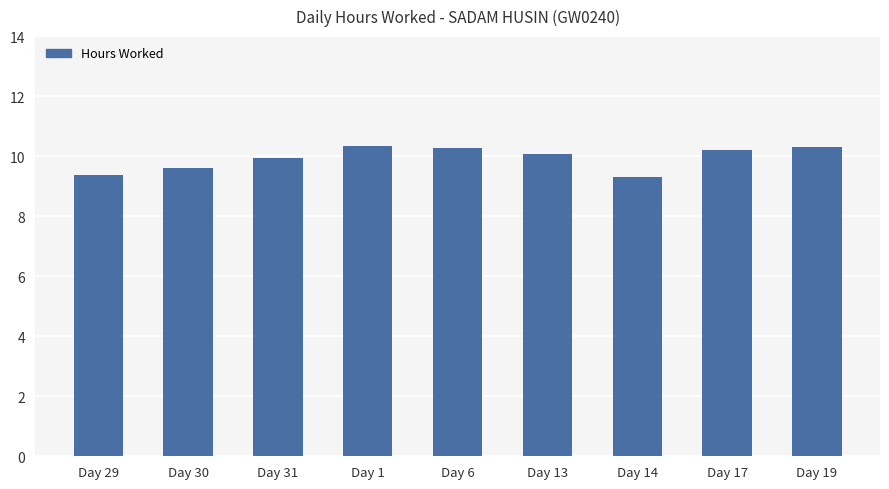

What is the maximum value shown in the chart?

10.3